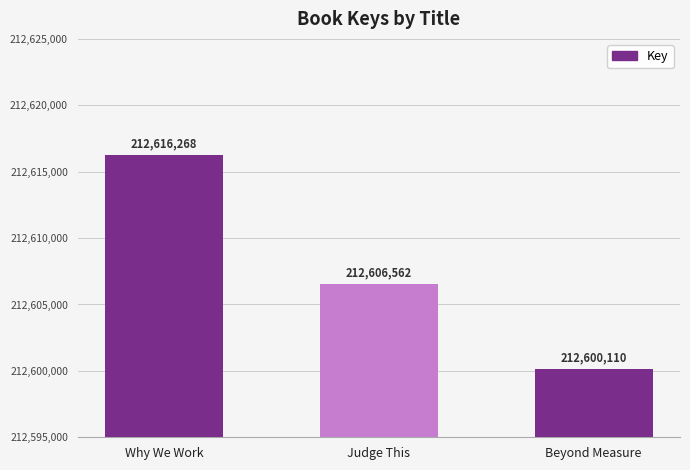

Rank the categories by value from lowest to highest.

Beyond Measure, Judge This, Why We Work